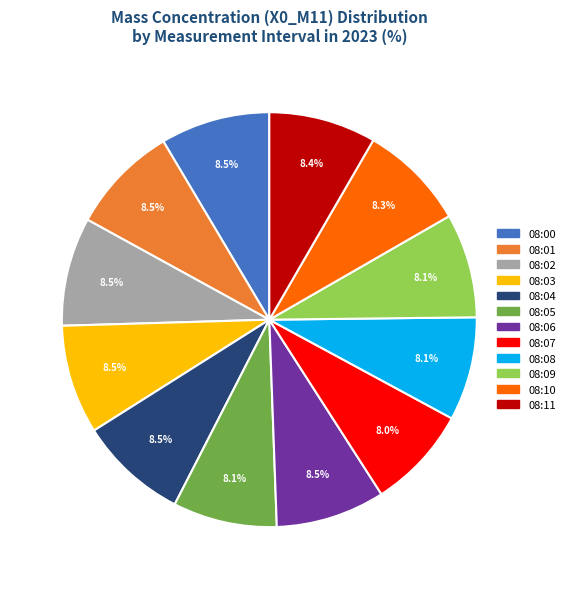

What percentage is NOT represented by 08:02?

91.5%